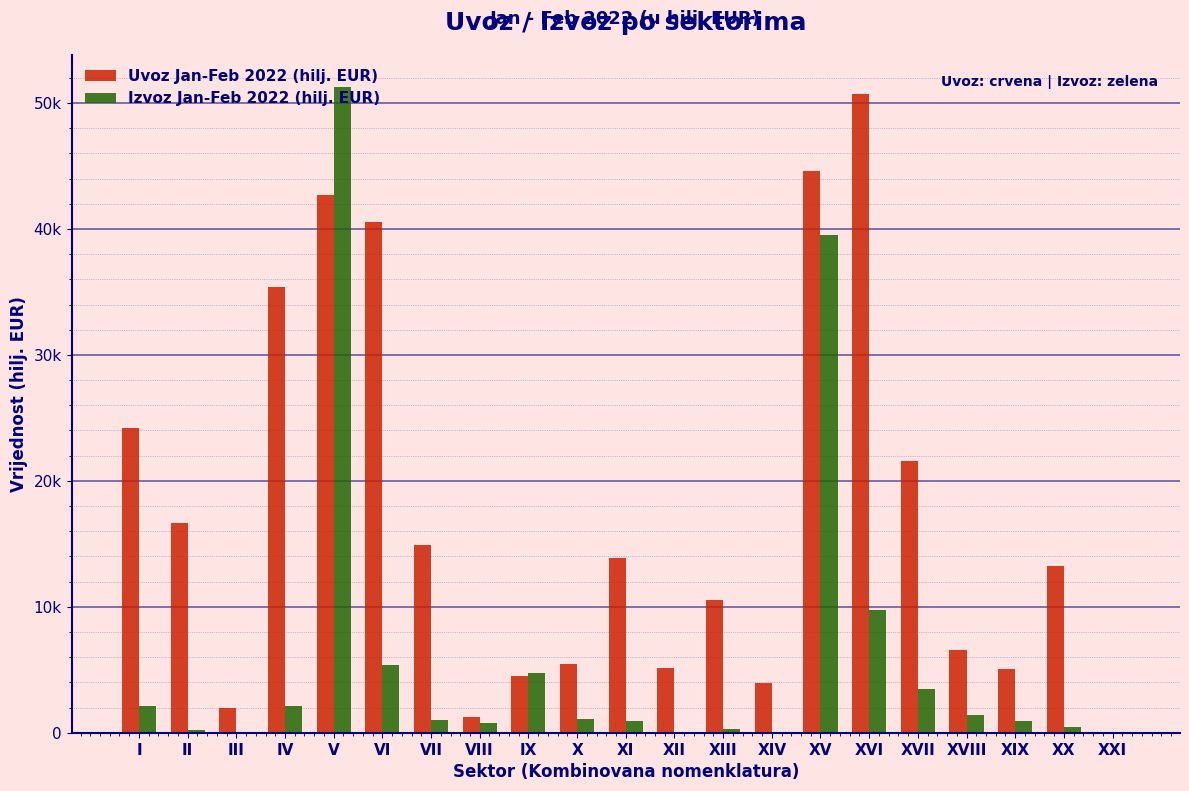

Does the chart contain stacked bars?

No